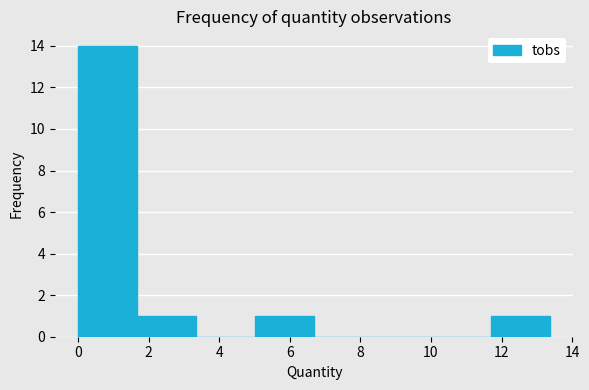

Reading left to right, list every bar in this chart as the range it spans on the x-axis followed by its height. Neither the bar edges nor the heights are printed on the chart, so give them approximately, as read against the axes.

0.0 to 1.6: 14
1.6 to 3.4: 1
3.4 to 5.0: 0
5.0 to 6.6: 1
6.6 to 8.4: 0
8.4 to 10.0: 0
10.0 to 11.6: 0
11.6 to 13.4: 1